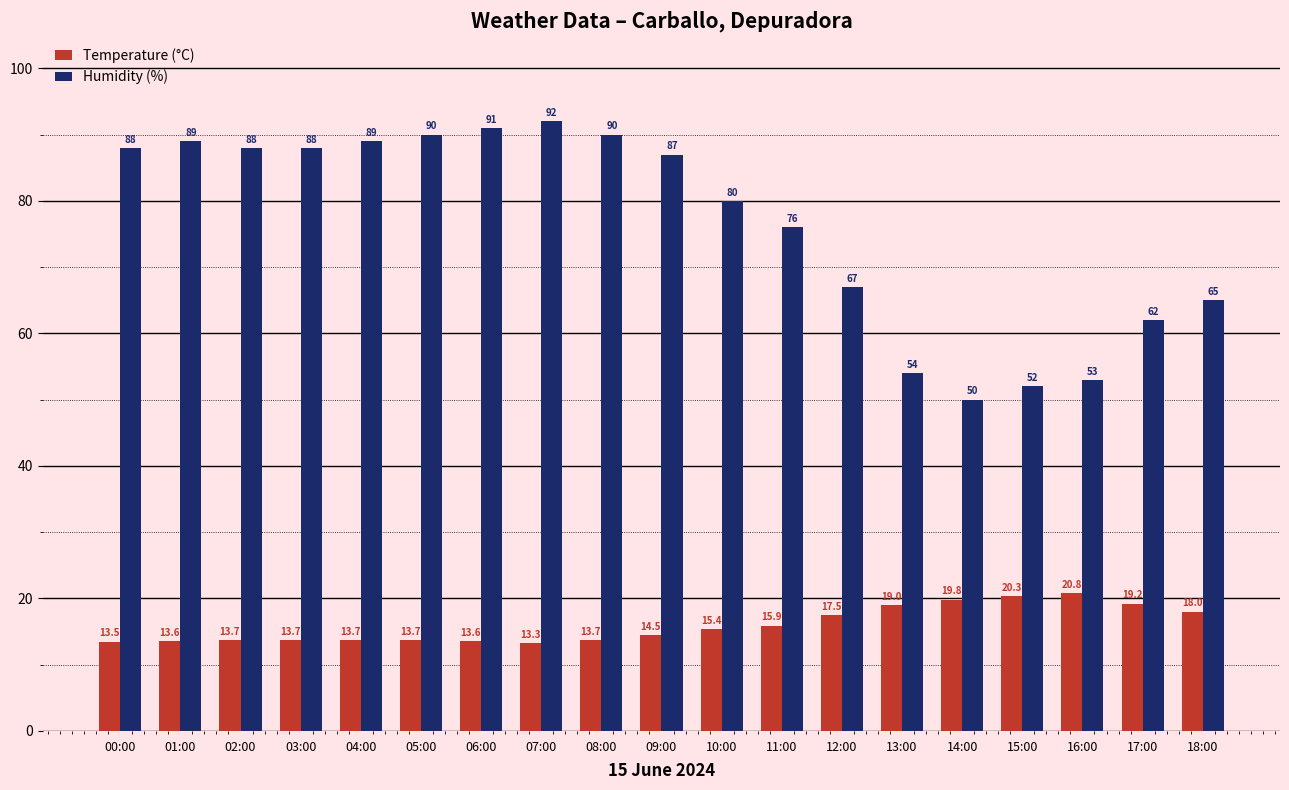

Which series has the largest range (max minus min)?

Humidity (%)